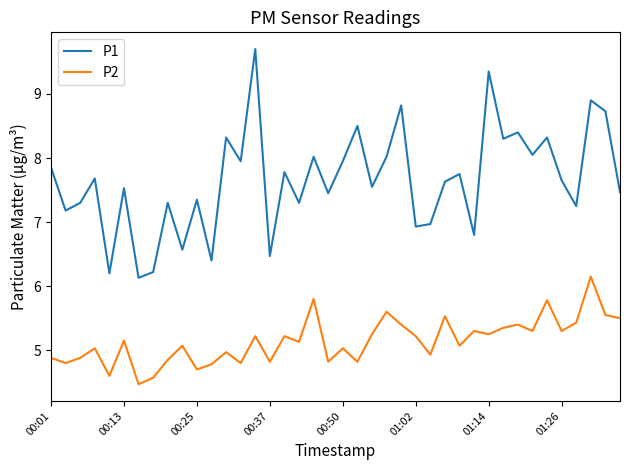

List the series in order of their peak value, highest first.

P1, P2